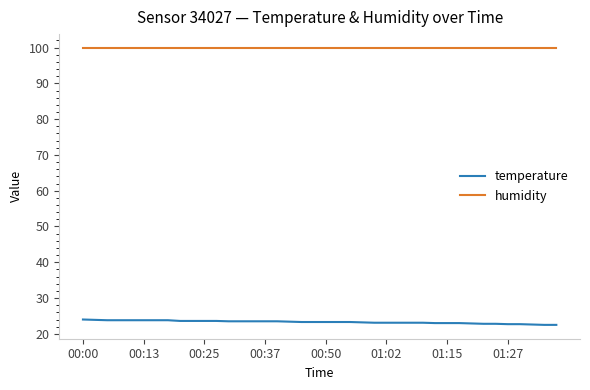

What is the minimum value shown in the chart?

22.5